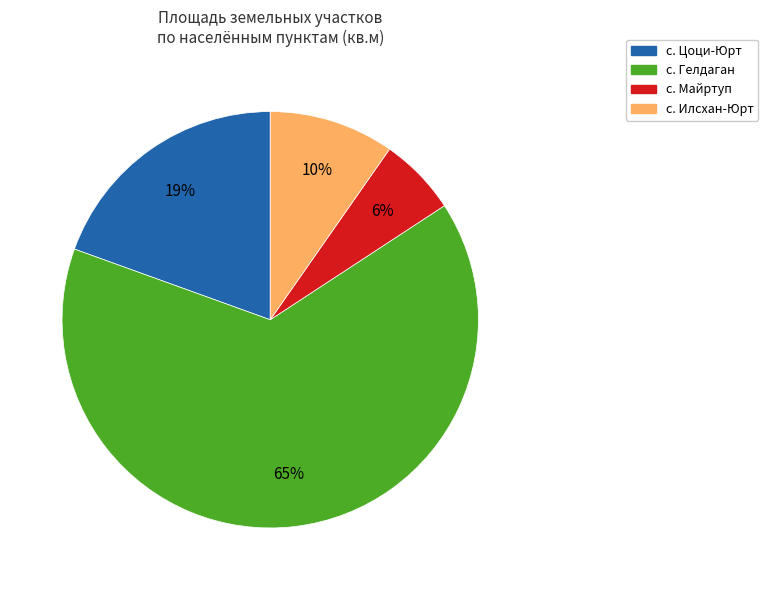

Is there any slice that represents more than half of the pie?

Yes